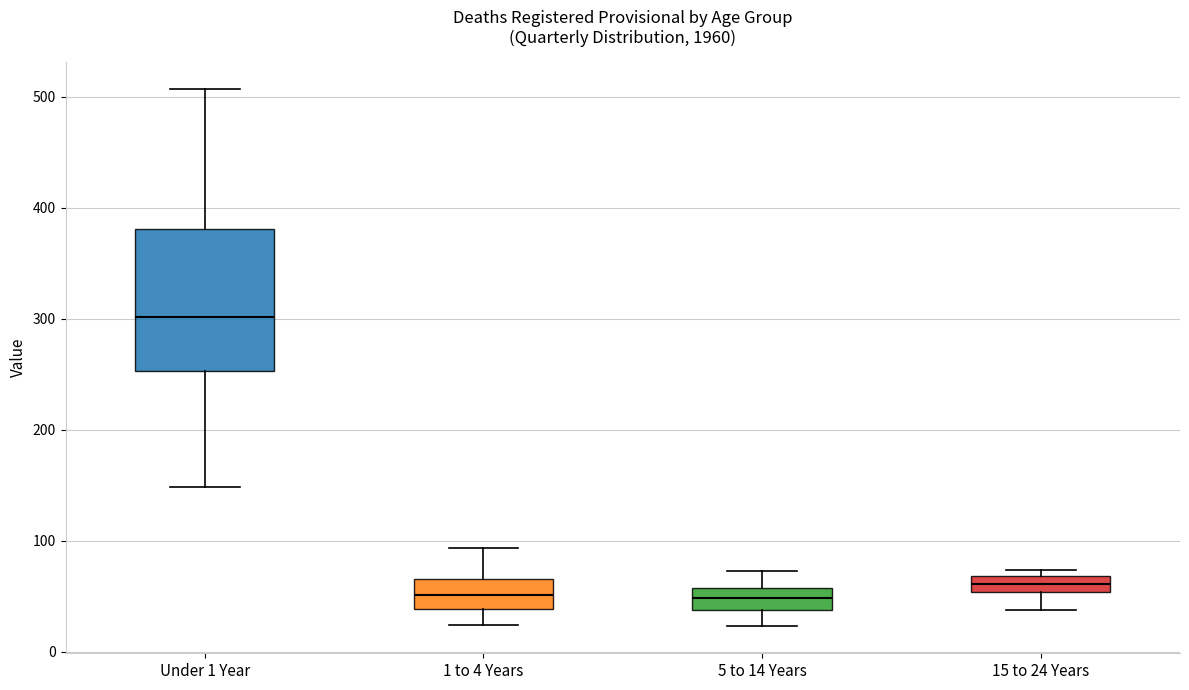

Which box is the tallest, from its lower edge to its upper edge?

Under 1 Year